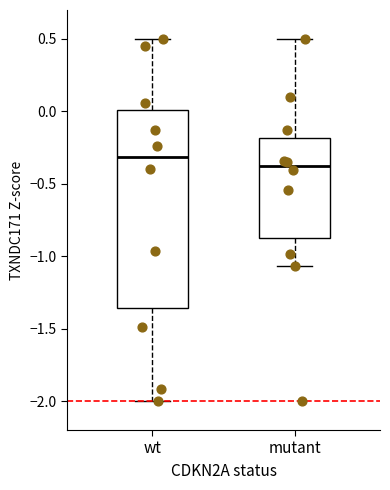

Reading left to right, transcribe this box plot: for each box, give where its median line is, the range the box spans, and where its two whiskers end, as read against the y-axis. The values are not printed on the chart, so give them approximately, as read against the axis.

wt: median -0.30, box -1.35 to 0.00, whiskers -2.00 to 0.50
mutant: median -0.40, box -0.85 to -0.20, whiskers -1.05 to 0.50